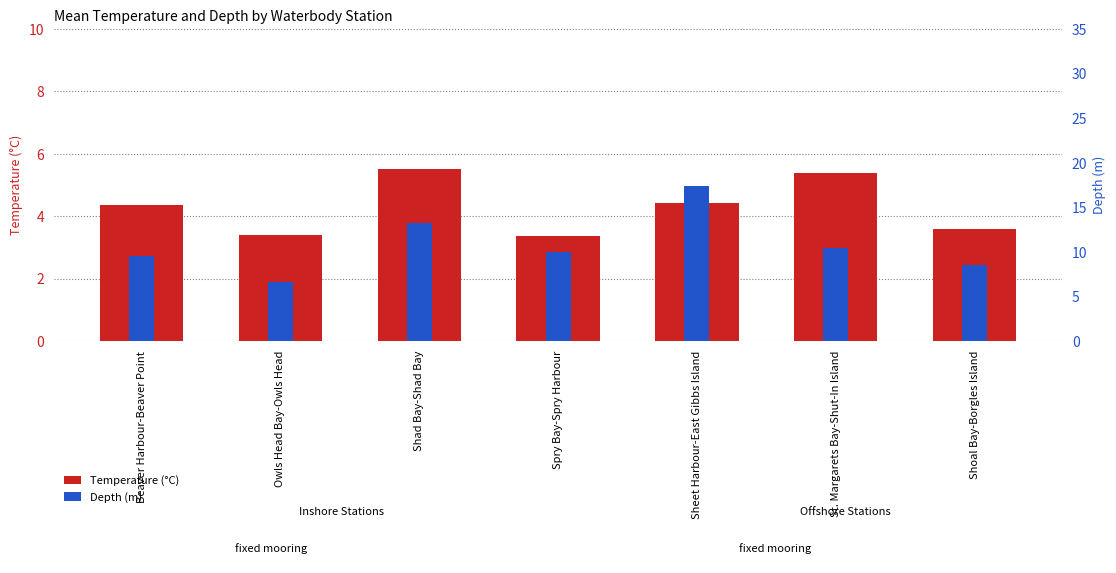

Which series changed the most between Beaver Harbour-Beaver Point and Shad Bay-Shad Bay?

Depth (m)